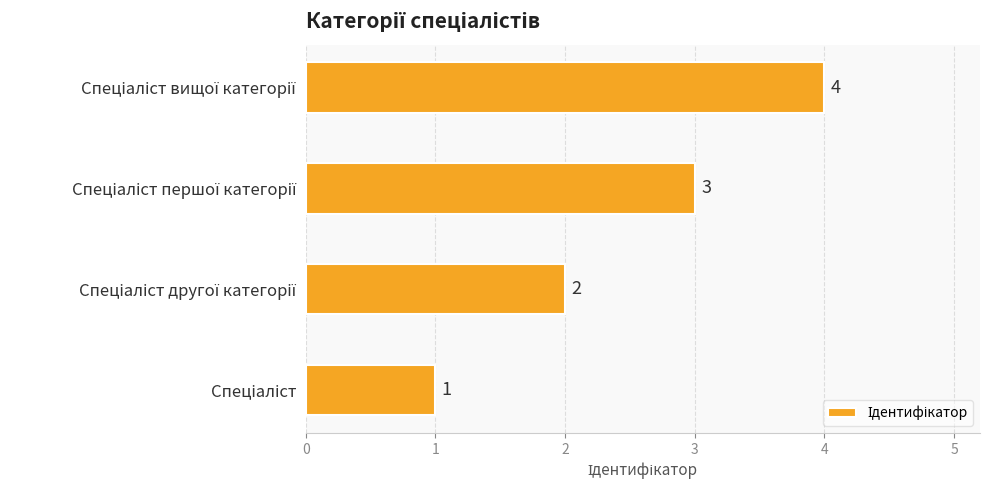

How many values are between 2 and 4?

3